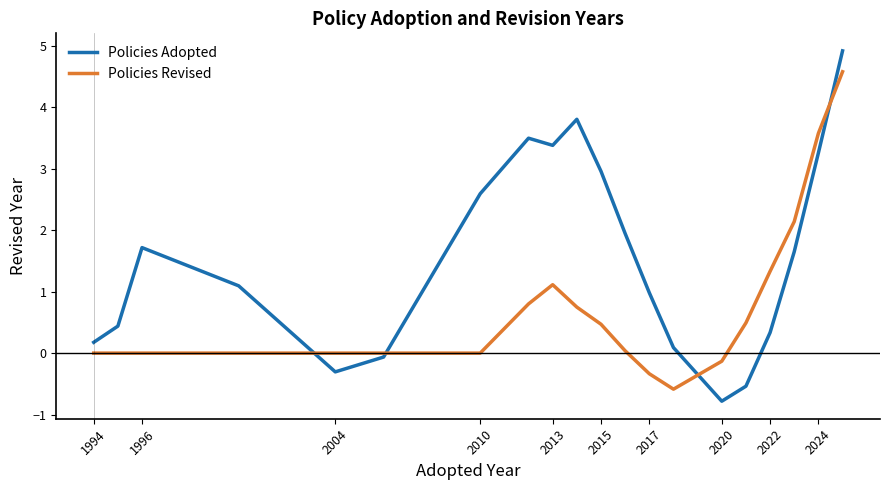

True or false: Policies Adopted and Policies Revised intersect in this chart.

True